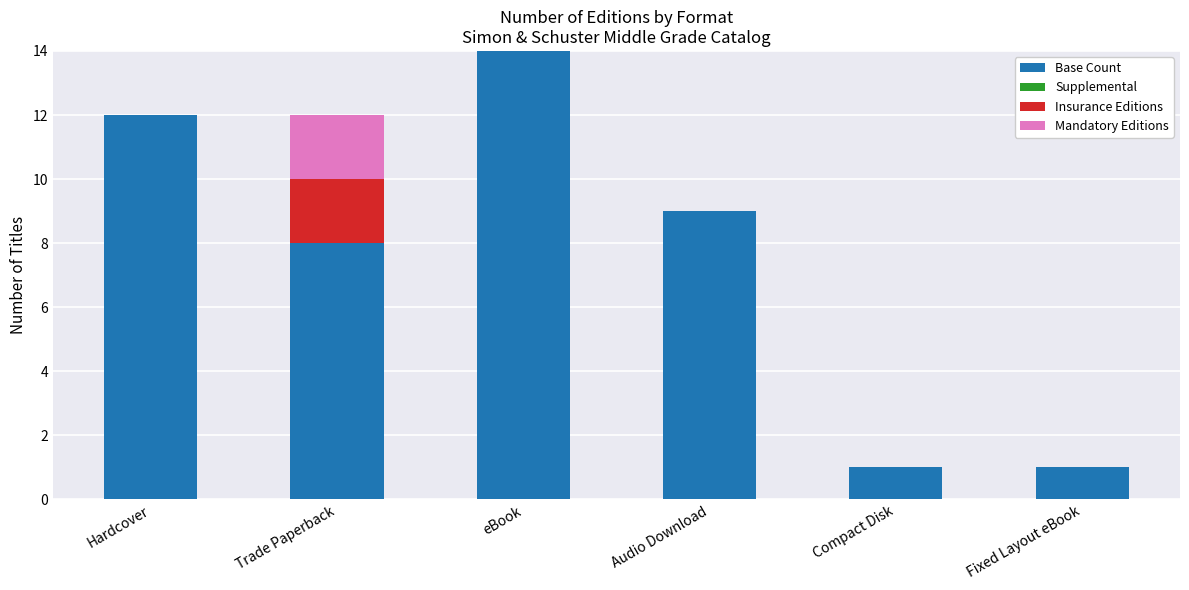

What is the highest value of the Base Count series?

14